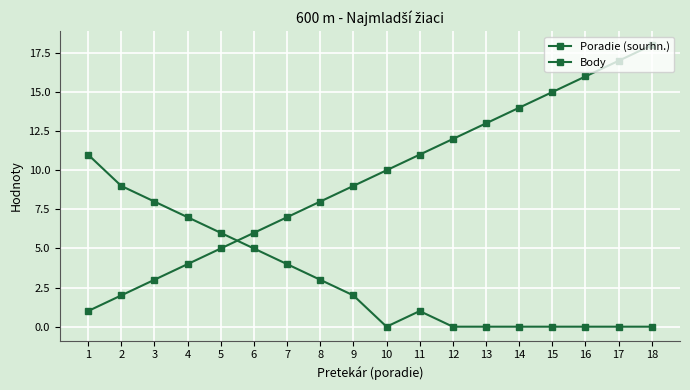

Is this an area chart (filled region under the line)?

No